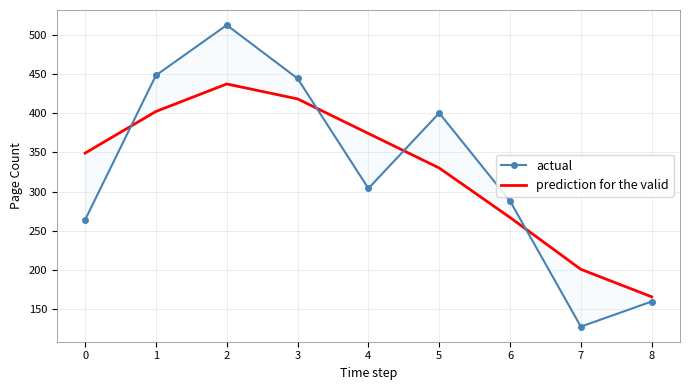

Count the number of data series in this chart.

2